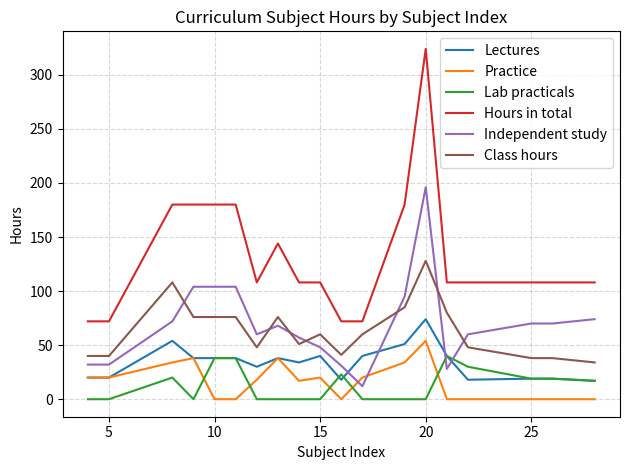

What is the maximum value shown in the chart?

324